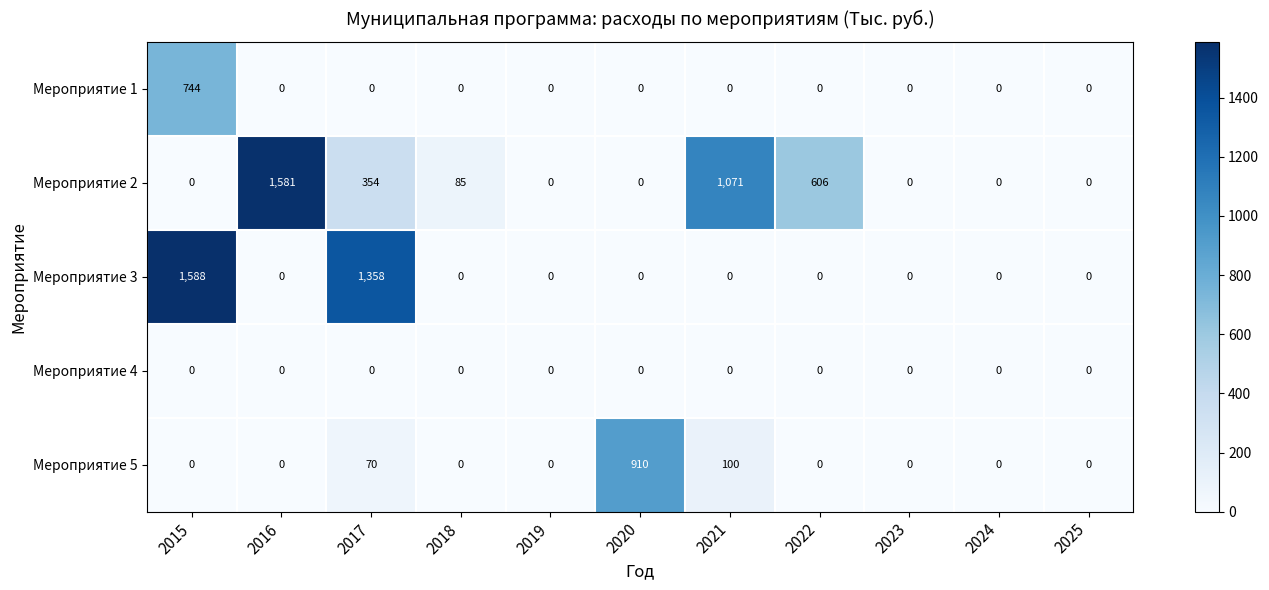

Which series has the largest range (max minus min)?

Мероприятие 3